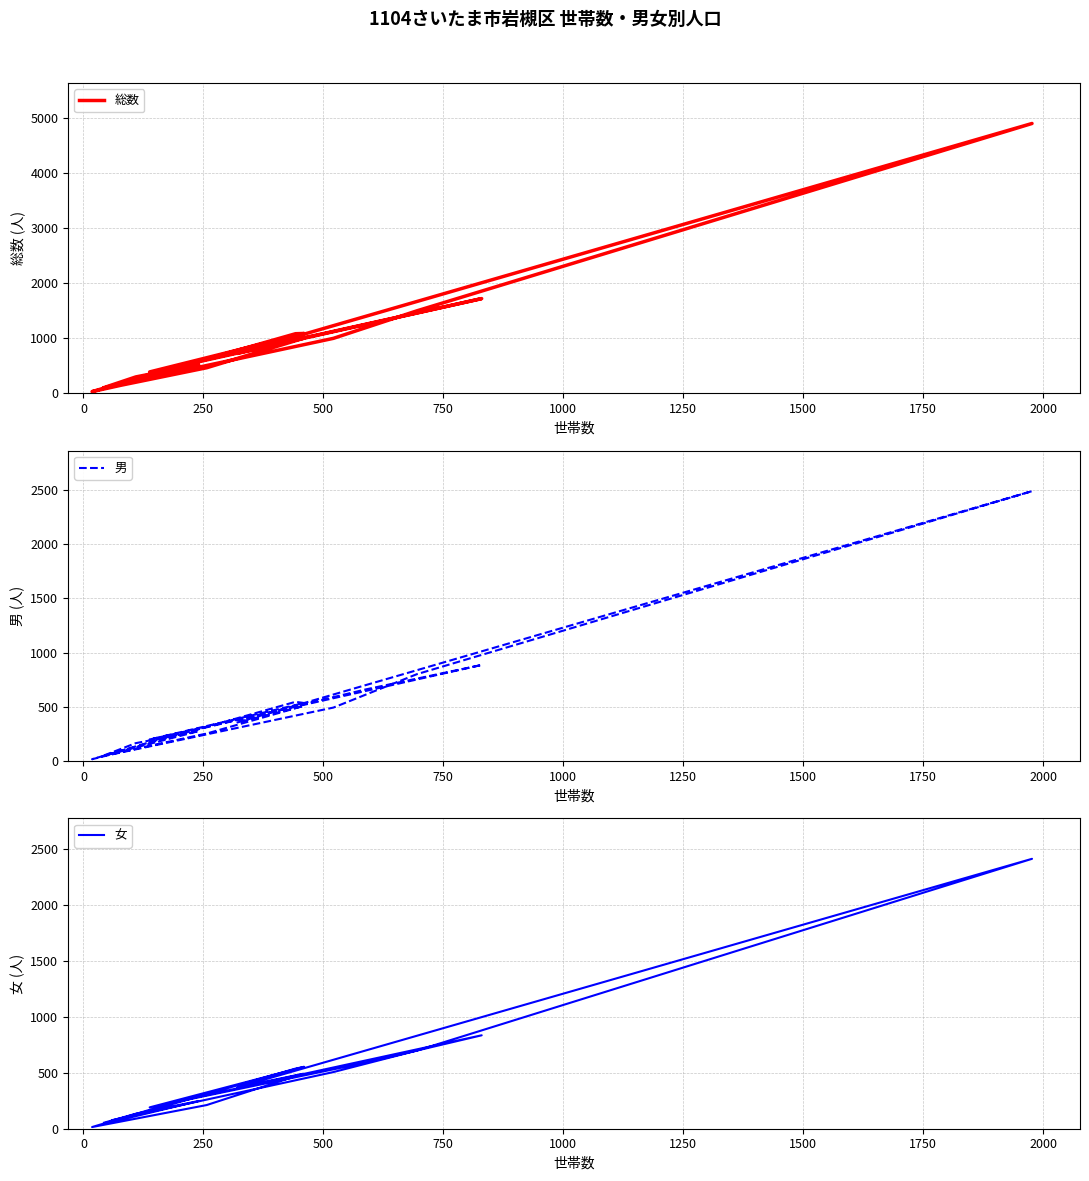

The value of 女 at 15 is 20. True or false?

False